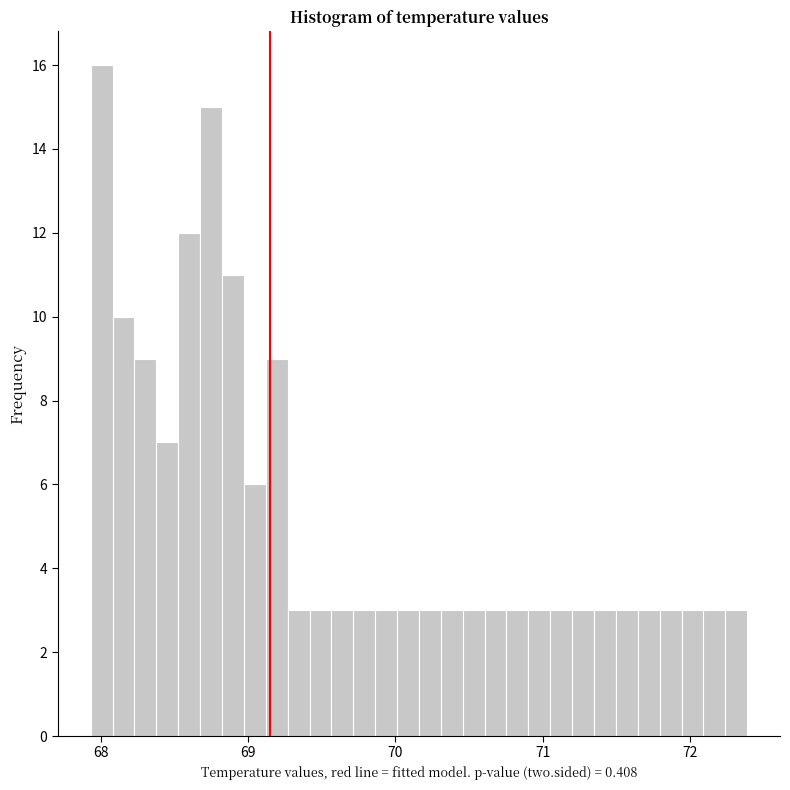

Read against the x-axis, roughly where is the centre of the tallest bar?

68.0